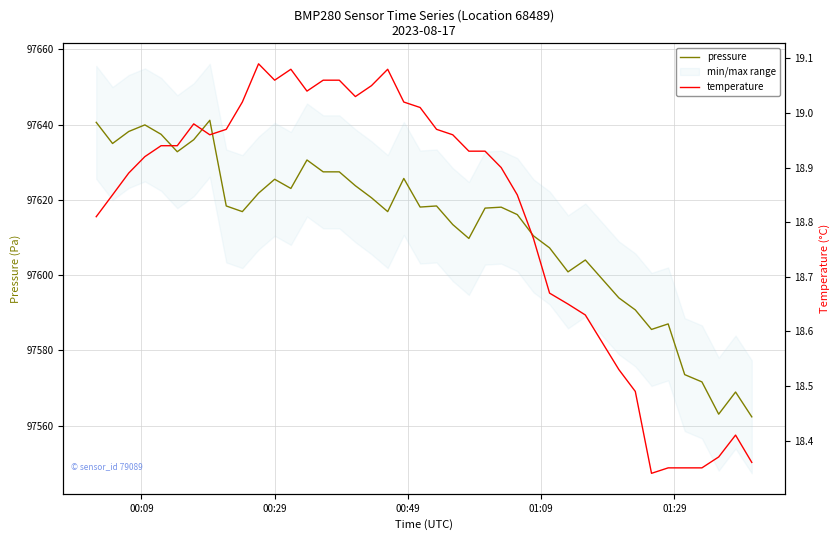

Is this an area chart (filled region under the line)?

No